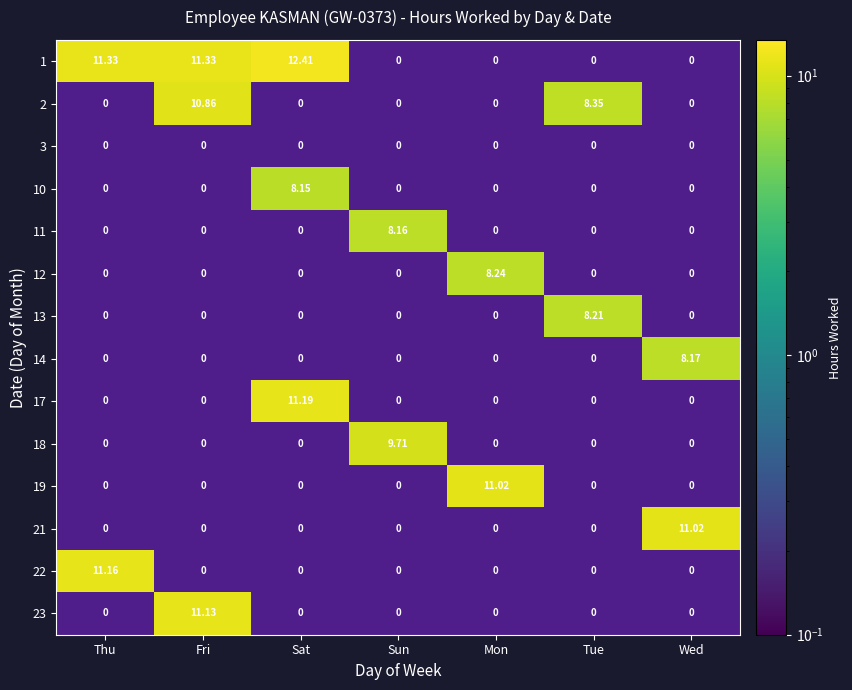

Which has a higher value, Mon or Wed?

Mon